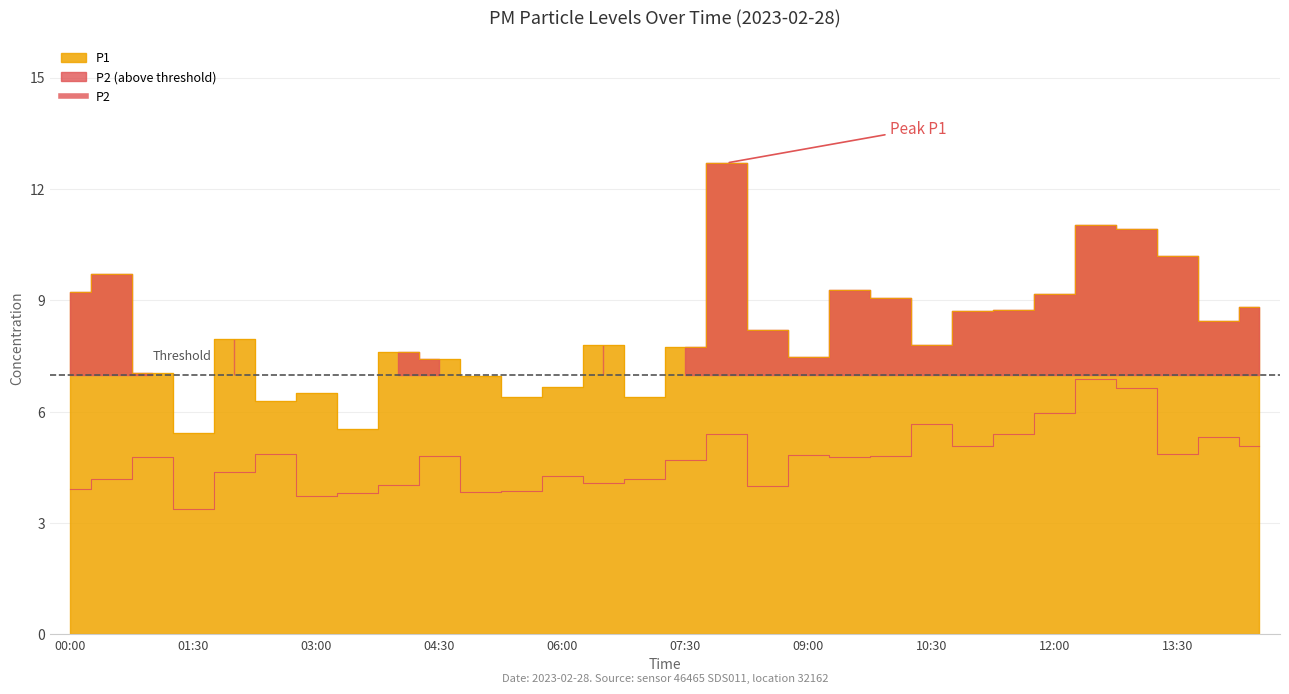

At which label is P1 closest to 9?

10:00